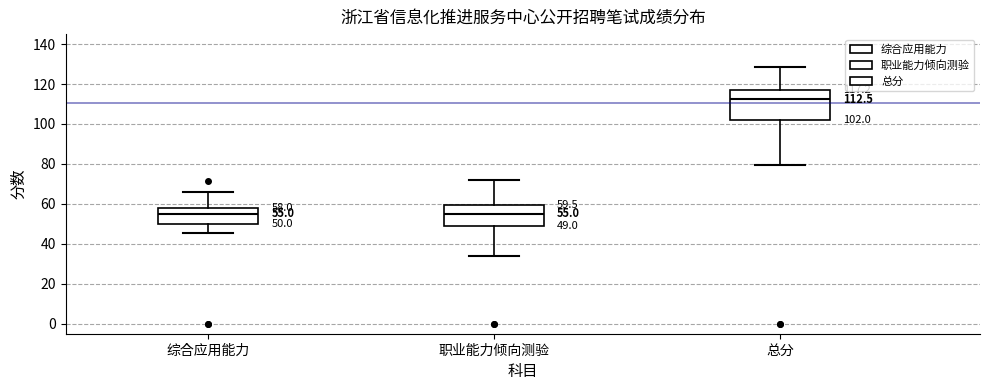

Which box's median line is the highest?

总分